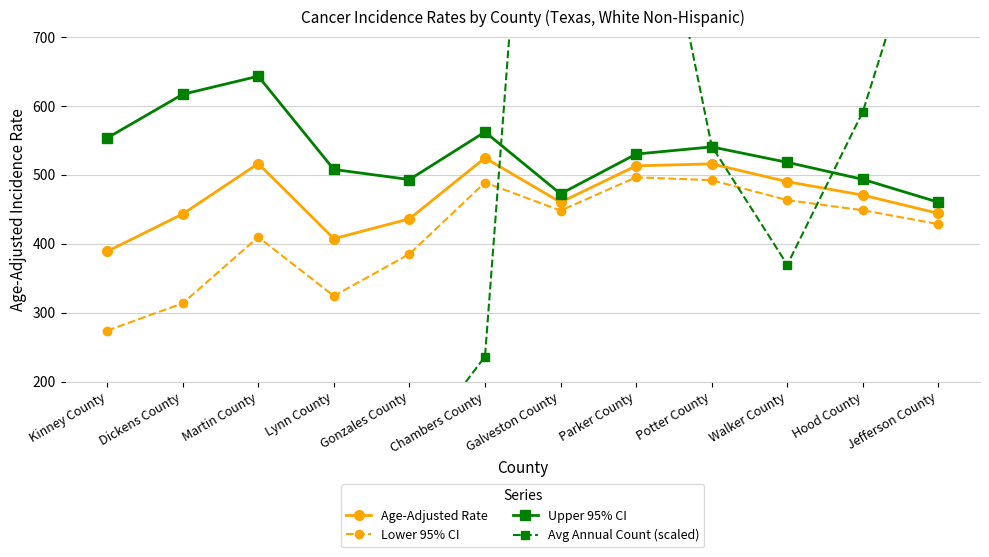

Reading left to right, transcribe all the data shown in this chart.

Age-Adjusted Rate: Kinney County=388.8	Dickens County=443.1	Martin County=516.3	Lynn County=407.3	Gonzales County=436.1	Chambers County=524.5	Galveston County=460.1	Parker County=513.0	Potter County=515.9	Walker County=490.0	Hood County=470.5	Jefferson County=444.0
Lower 95% CI: Kinney County=273.9	Dickens County=313.5	Martin County=409.6	Lynn County=324.2	Gonzales County=385.0	Chambers County=488.8	Galveston County=448.1	Parker County=496.4	Potter County=492.2	Walker County=463.3	Hood County=448.5	Jefferson County=428.4
Upper 95% CI: Kinney County=553.4	Dickens County=616.8	Martin County=643.1	Lynn County=507.8	Gonzales County=493.1	Chambers County=562.2	Galveston County=472.4	Parker County=530.1	Potter County=540.5	Walker County=518.1	Hood County=493.4	Jefferson County=460.2
Avg Annual Count (scaled): Kinney County=16.7	Dickens County=13.9	Martin County=23.6	Lynn County=25.0	Gonzales County=91.7	Chambers County=236.1	Galveston County=1680.5	Parker County=1079.1	Potter County=541.7	Walker County=369.4	Hood County=591.7	Jefferson County=940.3